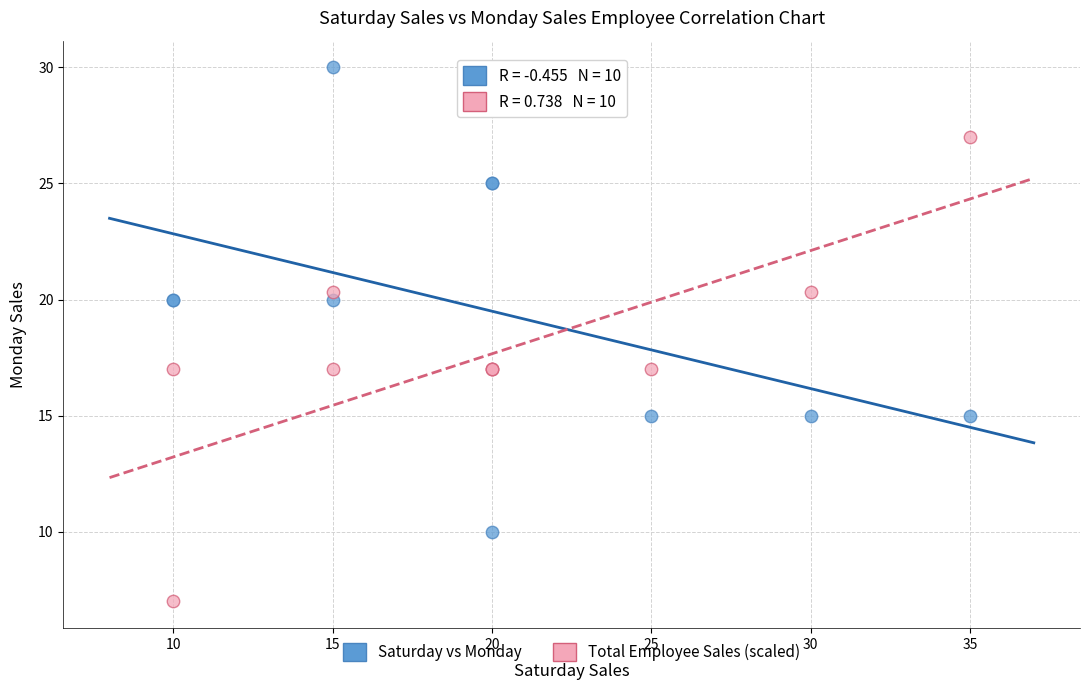

Which series reaches the minimum Y coordinate?

Total Employee Sales (scaled)